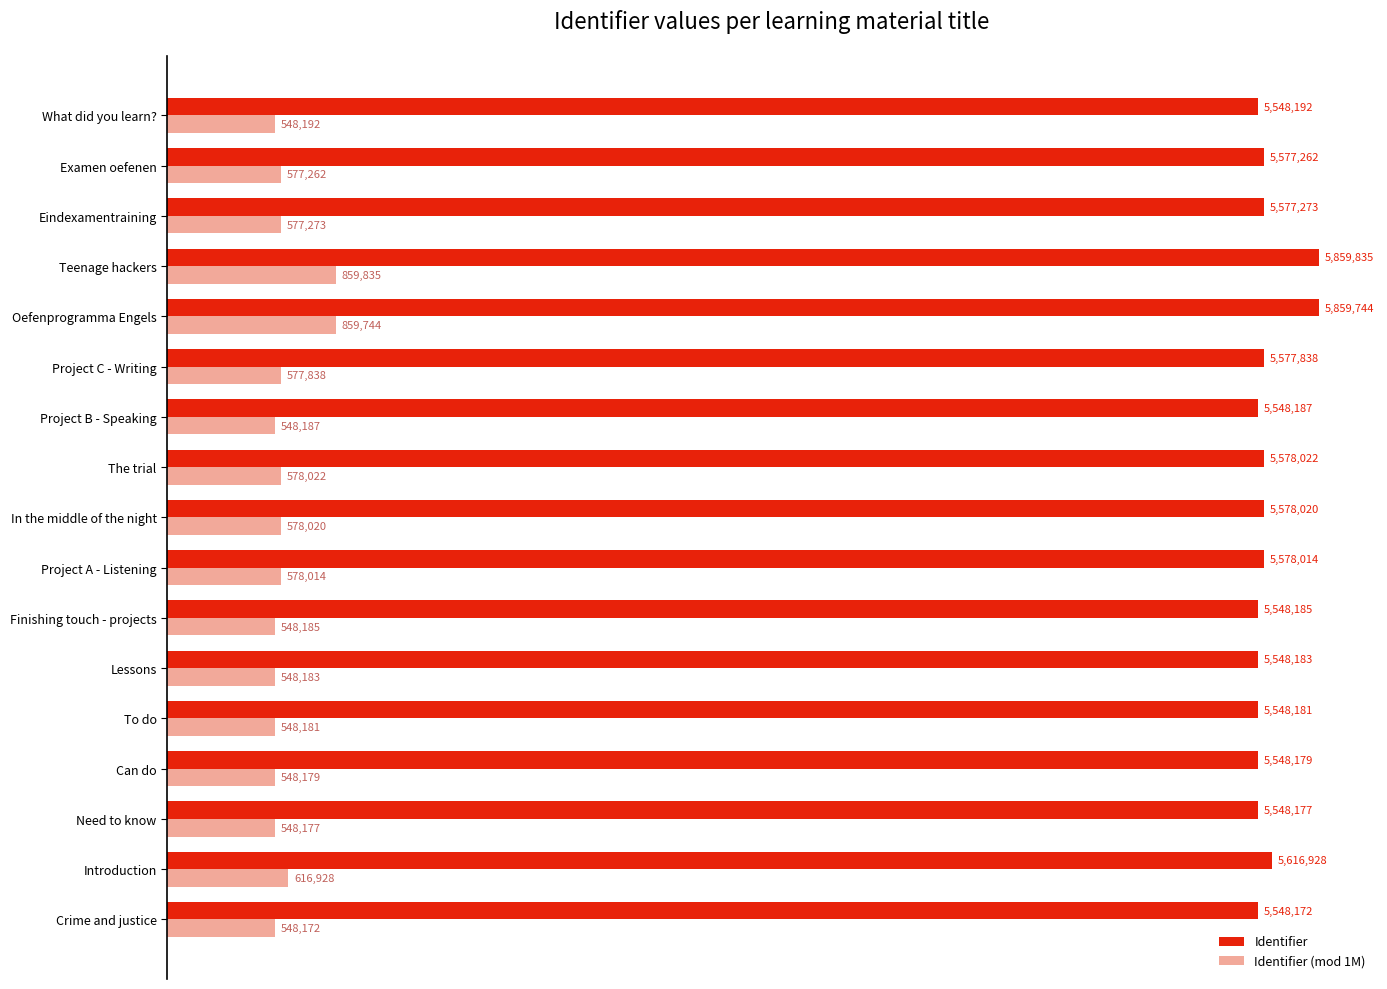

True or false: Identifier has a value of 2603450 at Crime and justice.

False